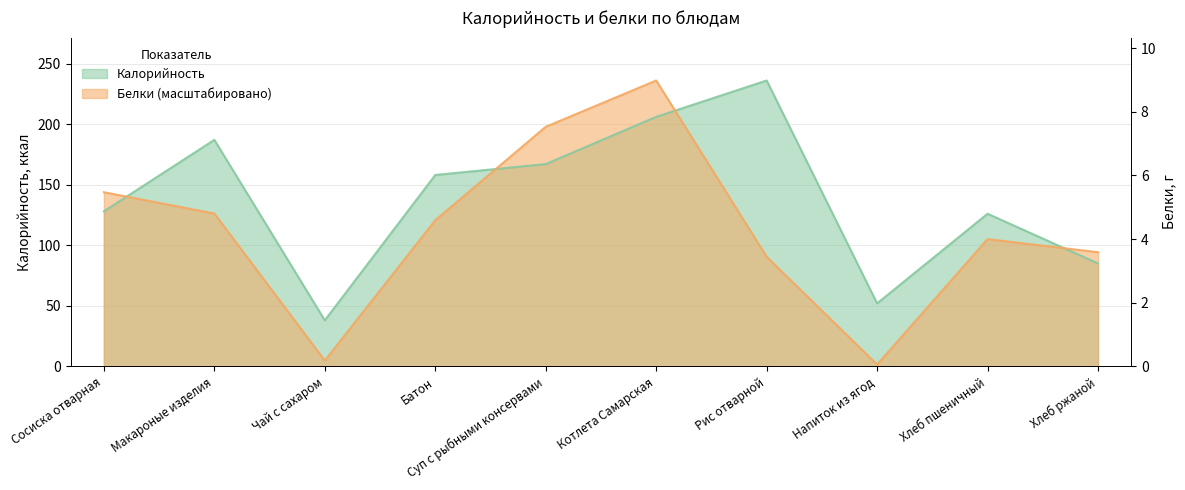

What are all the series names shown in the legend?

Калорийность, Белки